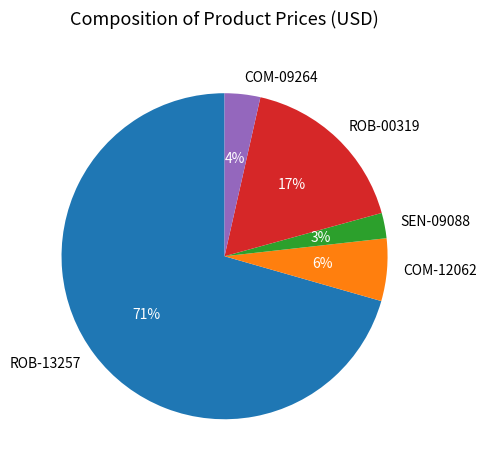

Between SEN-09088 and ROB-00319, which is larger?

ROB-00319